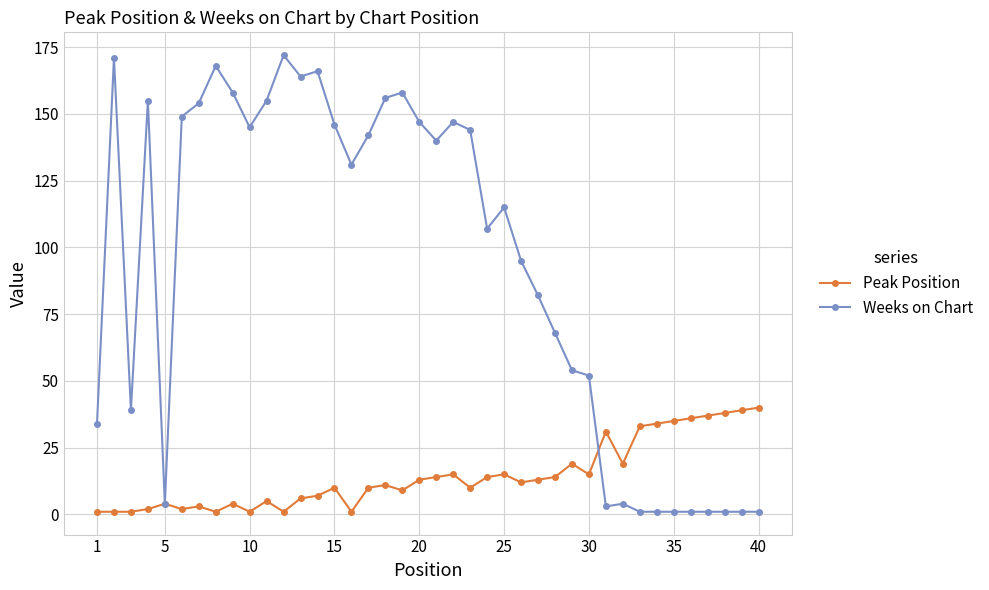

Reading left to right, transcribe all the data shown in this chart.

Peak Position: 1	1	1	2	4	2	3	1	4	1	5	1	6	7	10	1	10	11	9	13	14	15	10	14	15	12	13	14	19	15	31	19	33	34	35	36	37	38	39	40
Weeks on Chart: 34	171	39	155	4	149	154	168	158	145	155	172	164	166	146	131	142	156	158	147	140	147	144	107	115	95	82	68	54	52	3	4	1	1	1	1	1	1	1	1